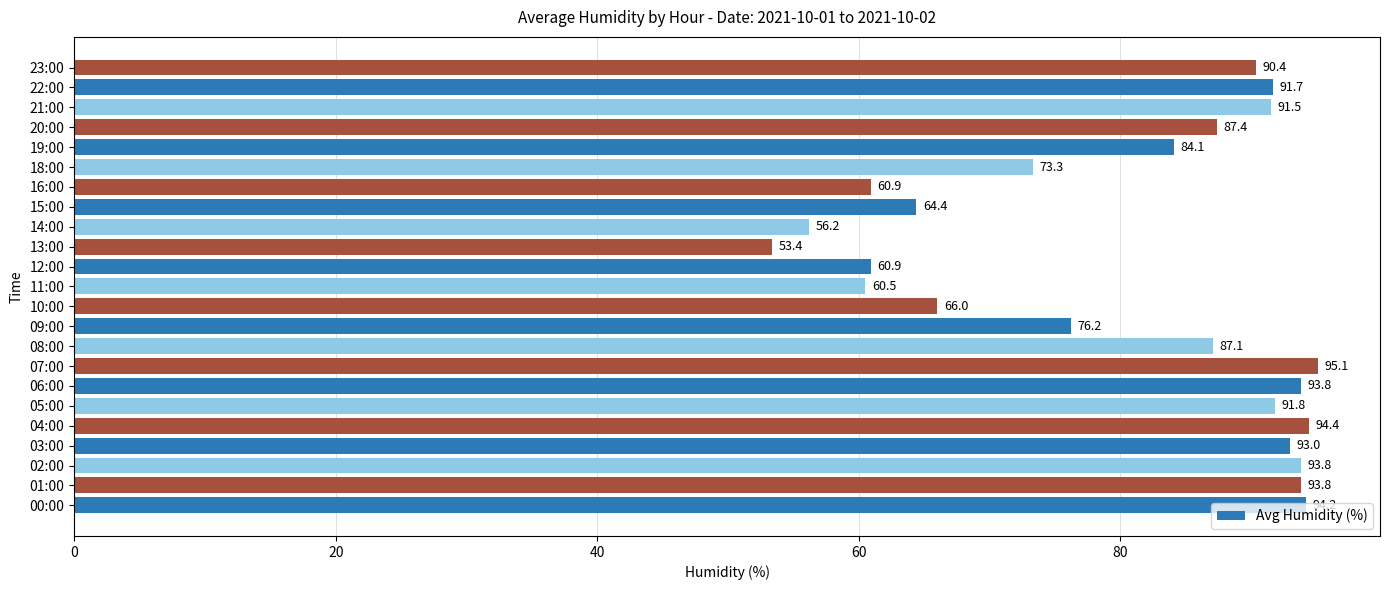

How many data points are above 87?

13